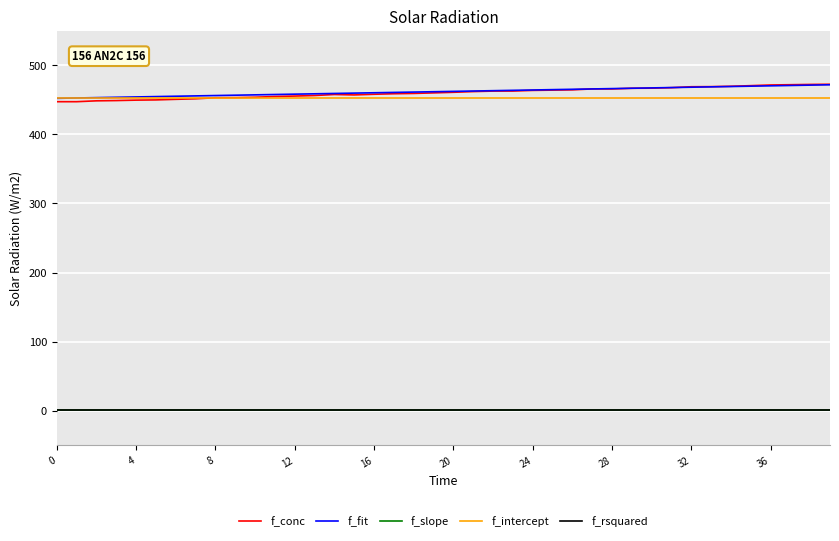

True or false: f_rsquared and f_conc cross at least once.

False